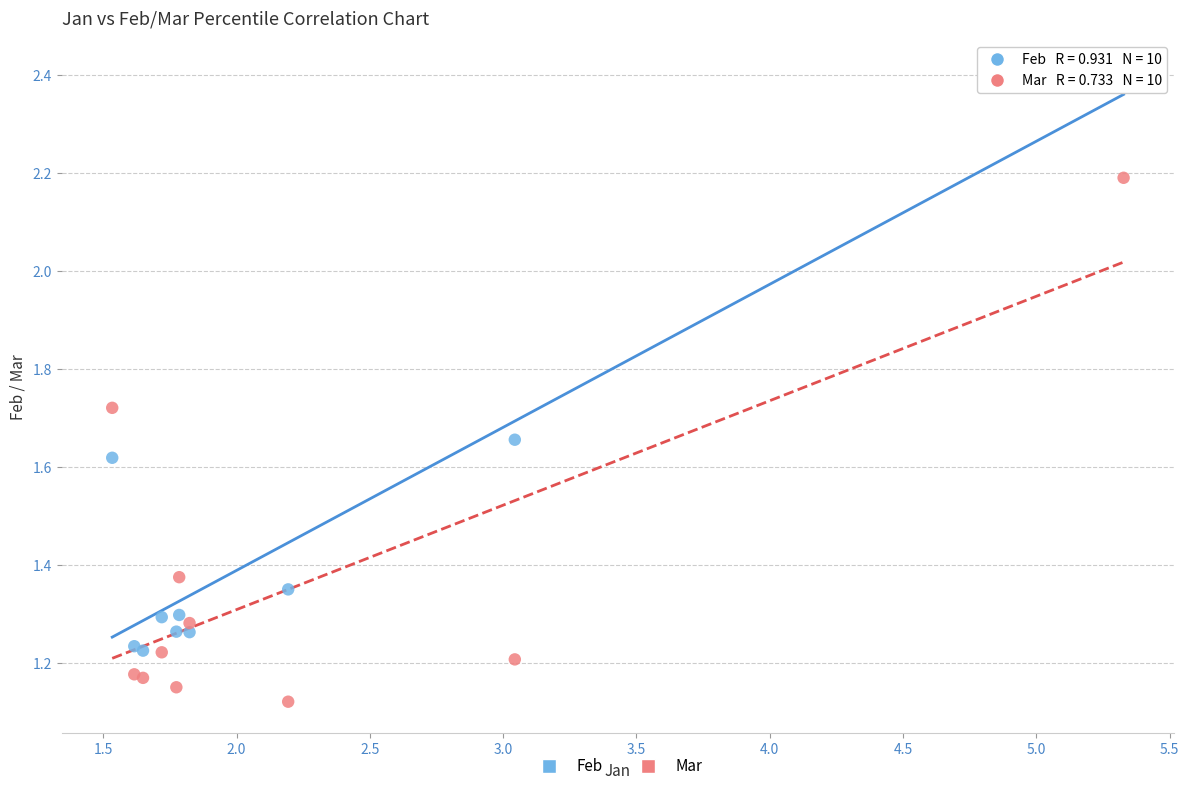

Which series has the largest Y range (max minus min)?

Feb